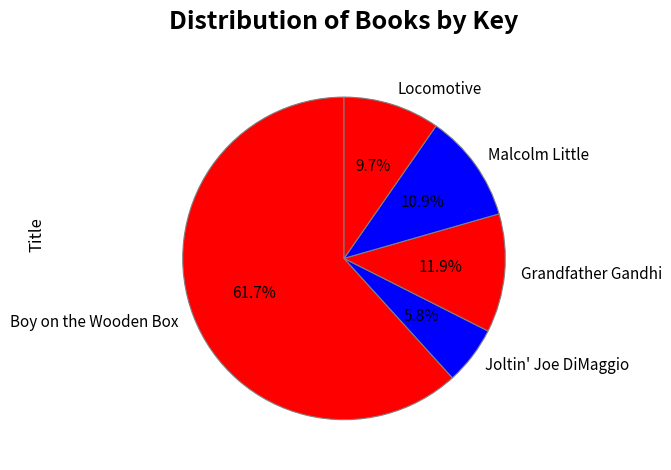

What percentage is NOT represented by Malcolm Little?

89.1%